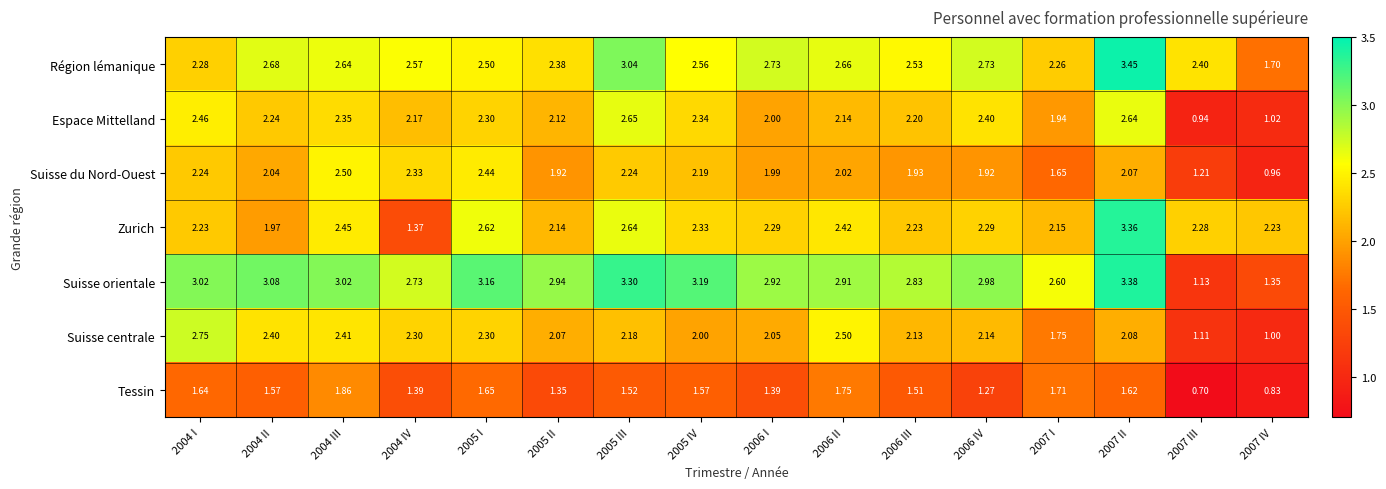

Which series has the largest total across all categories?

Suisse orientale